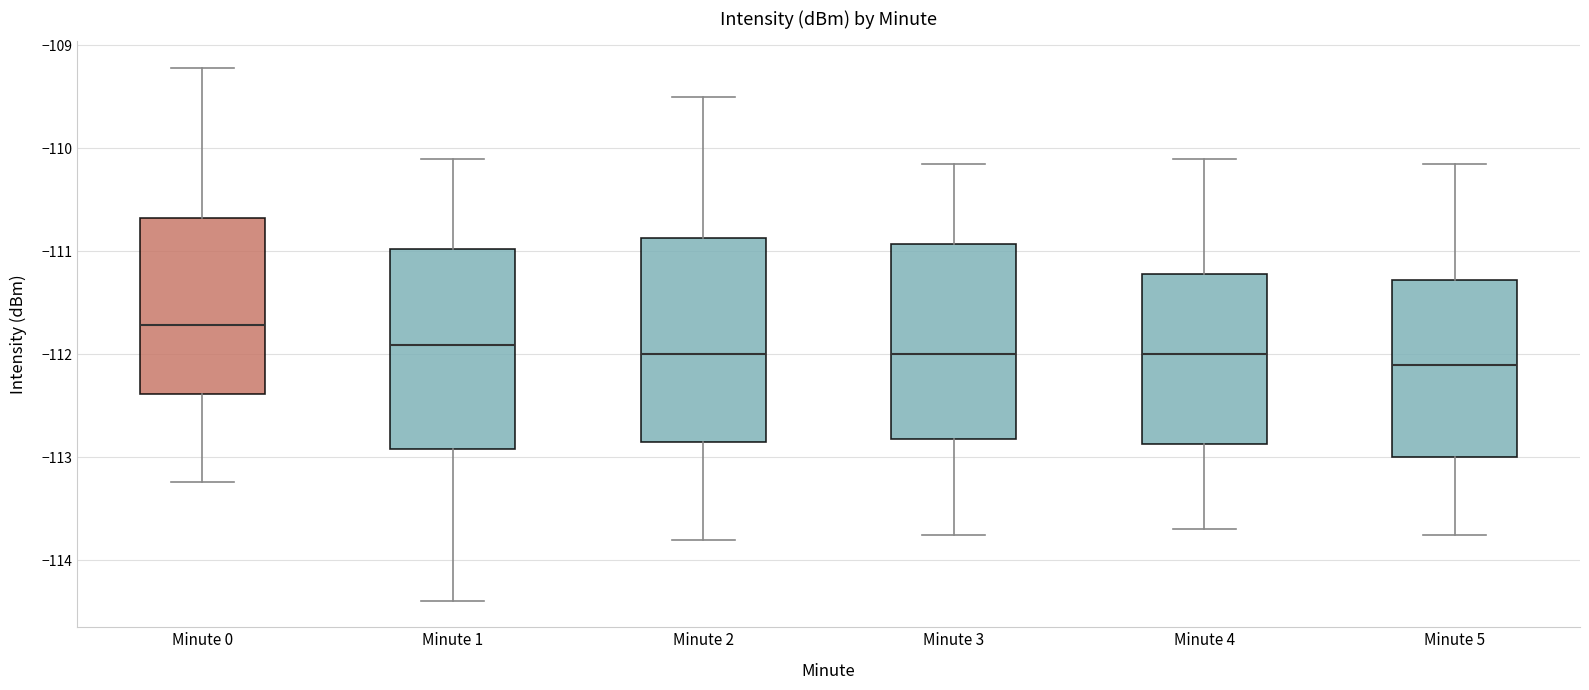

Reading left to right, transcribe this box plot: for each box, give where its median line is, the range the box spans, and where its two whiskers end, as read against the y-axis. The values are not printed on the chart, so give them approximately, as read against the axis.

Minute 0: median -111.7, box -112.4 to -110.7, whiskers -113.2 to -109.2
Minute 1: median -111.9, box -112.9 to -111.0, whiskers -114.4 to -110.1
Minute 2: median -112.0, box -112.8 to -110.9, whiskers -113.8 to -109.5
Minute 3: median -112.0, box -112.8 to -110.9, whiskers -113.7 to -110.1
Minute 4: median -112.0, box -112.9 to -111.2, whiskers -113.7 to -110.1
Minute 5: median -112.1, box -113.0 to -111.3, whiskers -113.7 to -110.1